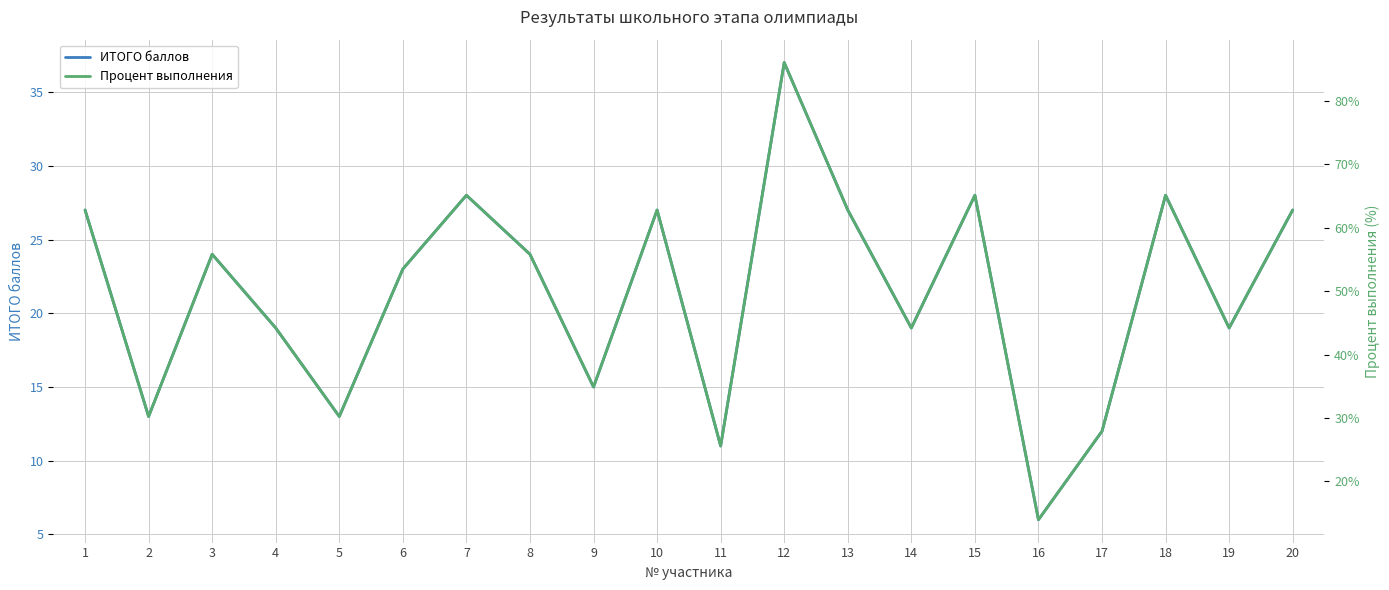

List the series in order of their overall mean, highest first.

Процент выполнения, ИТОГО баллов